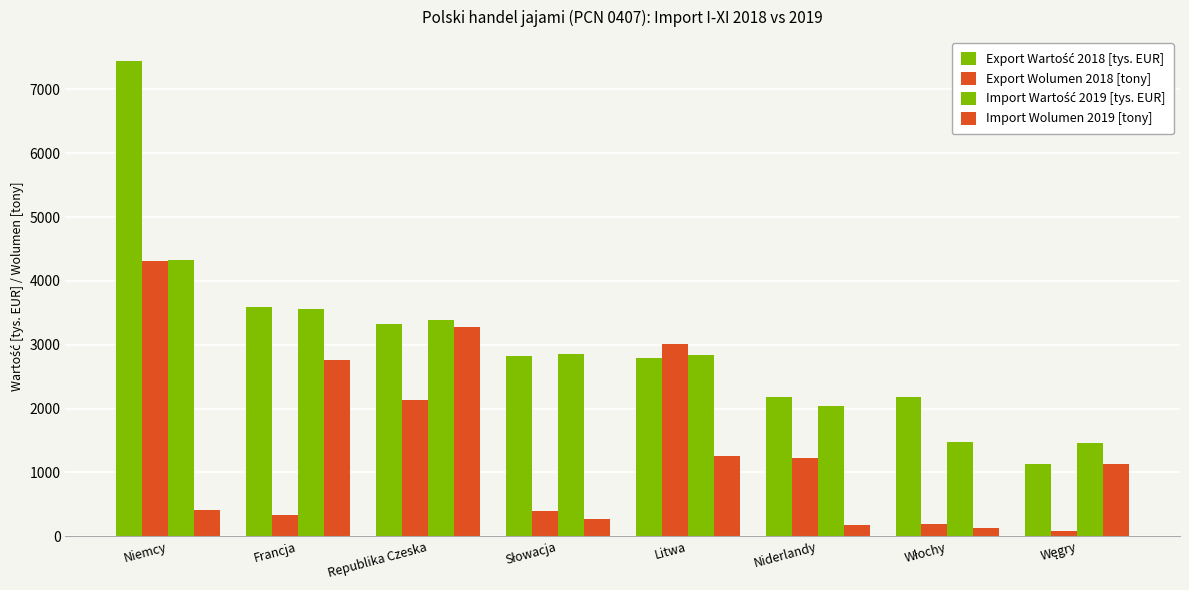

Which series changed the most between Republika Czeska and Słowacja?

Import Wolumen 2019 [tony]